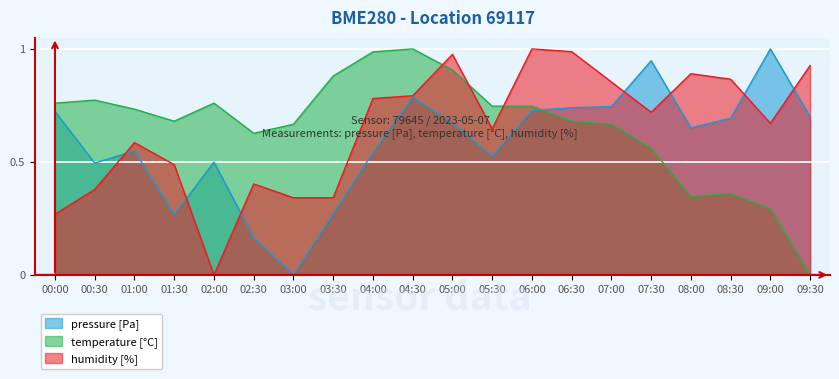

What is the sum of all pressure values?

11.7